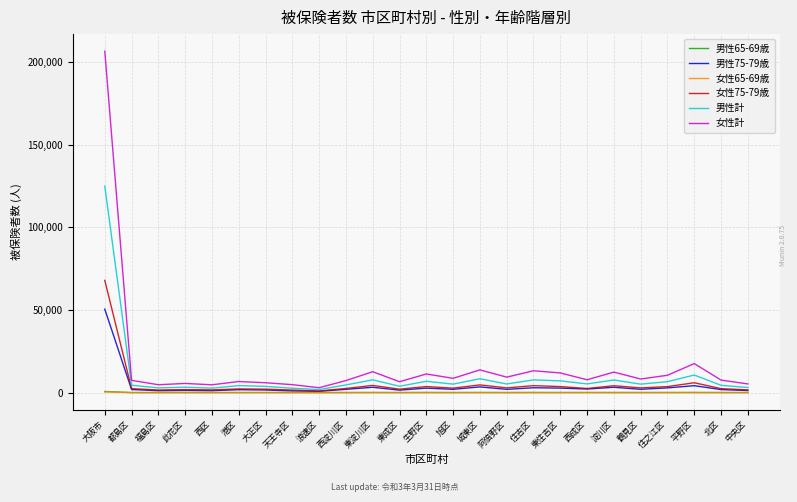

True or false: 男性75-79歳 has more than 2 interior local peaks.

True